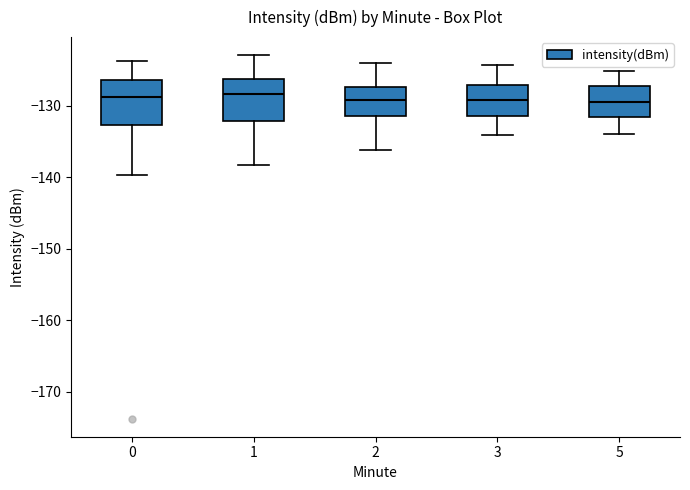

Where does the median line of the box at x = 1 sit on the y-axis? The values are not printed on the chart, so give them approximately, as read against the axis.

-128